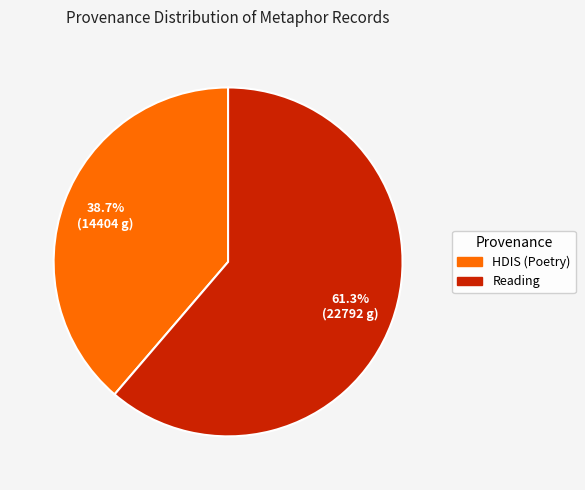

How many segments does this pie chart have?

2